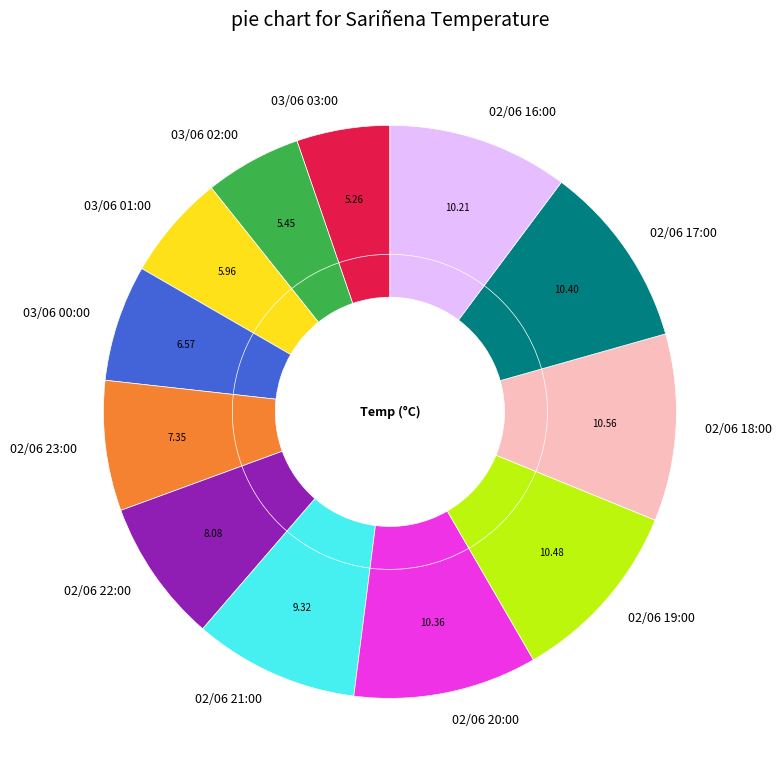

How many segments does this pie chart have?

12